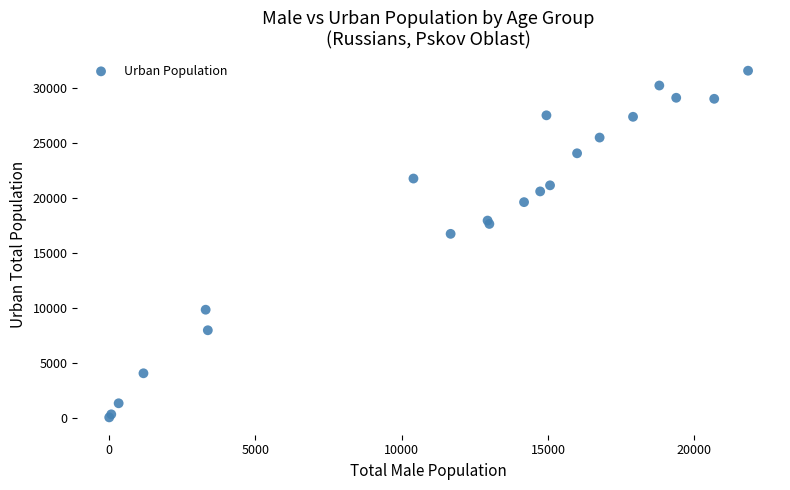

What Y value in the scatter plot is closest to 15803?

16733